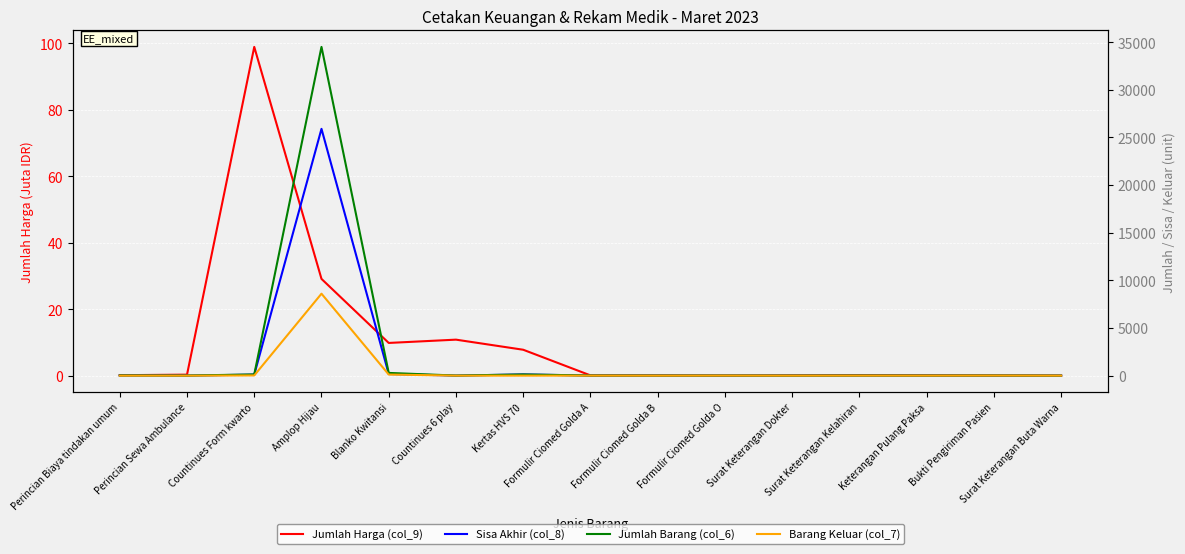

How many categories are shown in the chart?

15